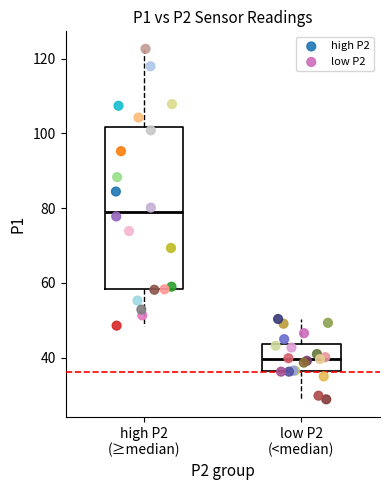

Which series reaches the minimum Y coordinate?

low P2